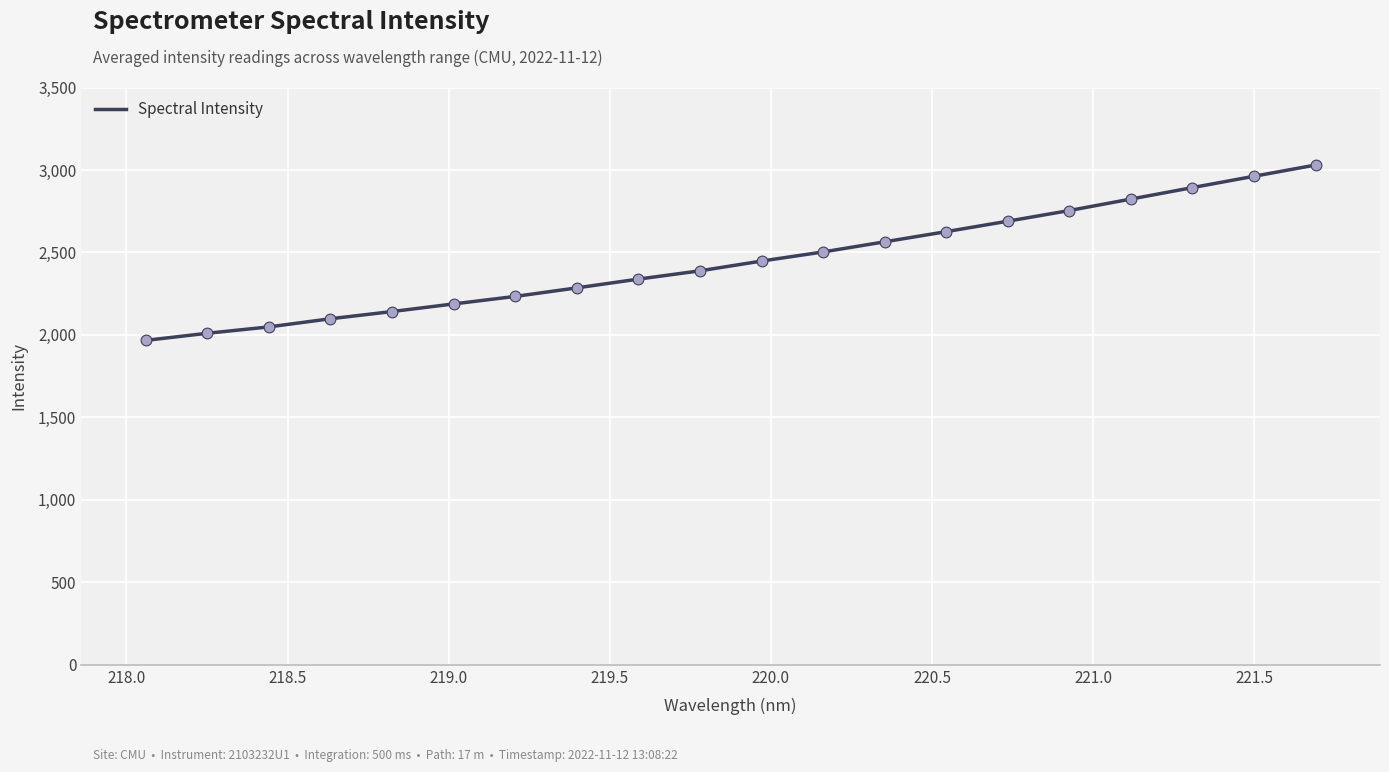

What is the greatest value displayed?

3030.1